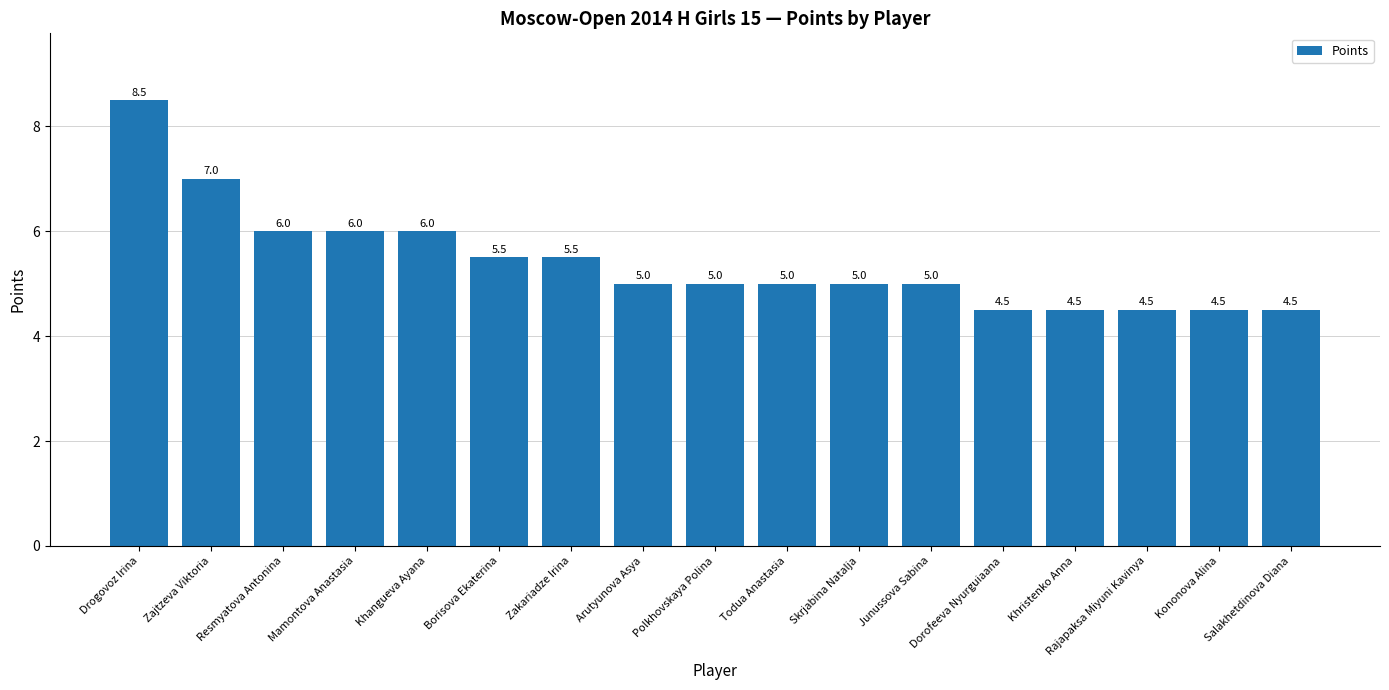

Read the value at Resmyatova Antonina.

6.0